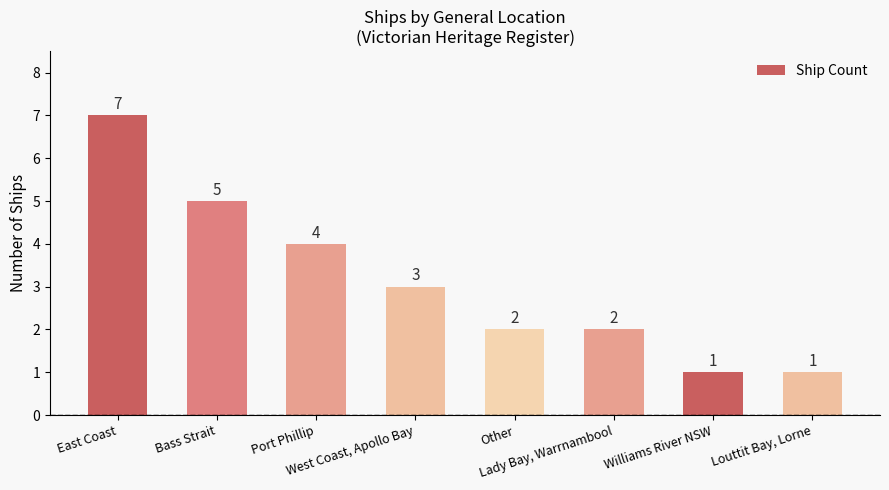

How many values are below 3?

4